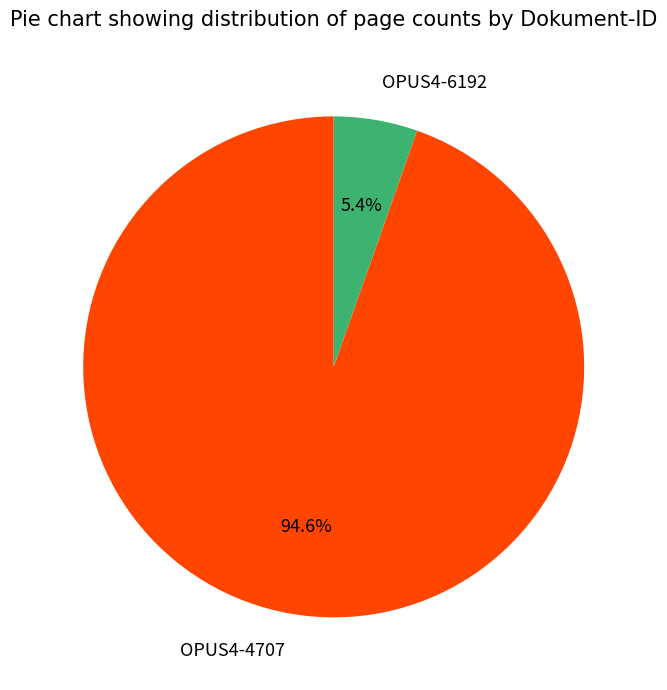

What percentage is the OPUS4-4707 slice, to the nearest percent?

95%